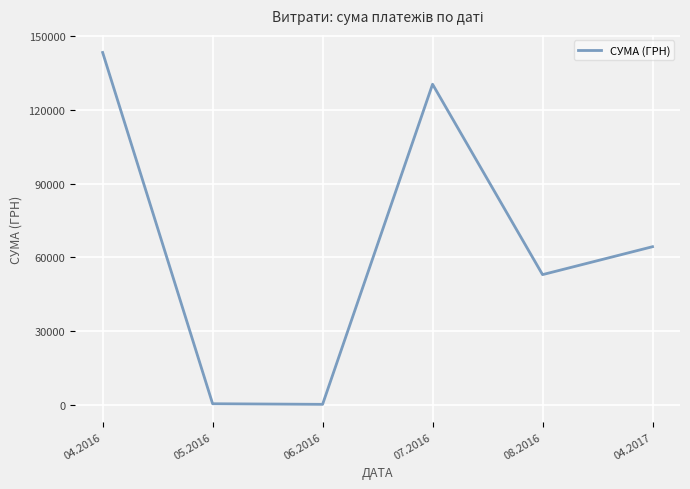

What is the maximum value shown in the chart?

143293.9